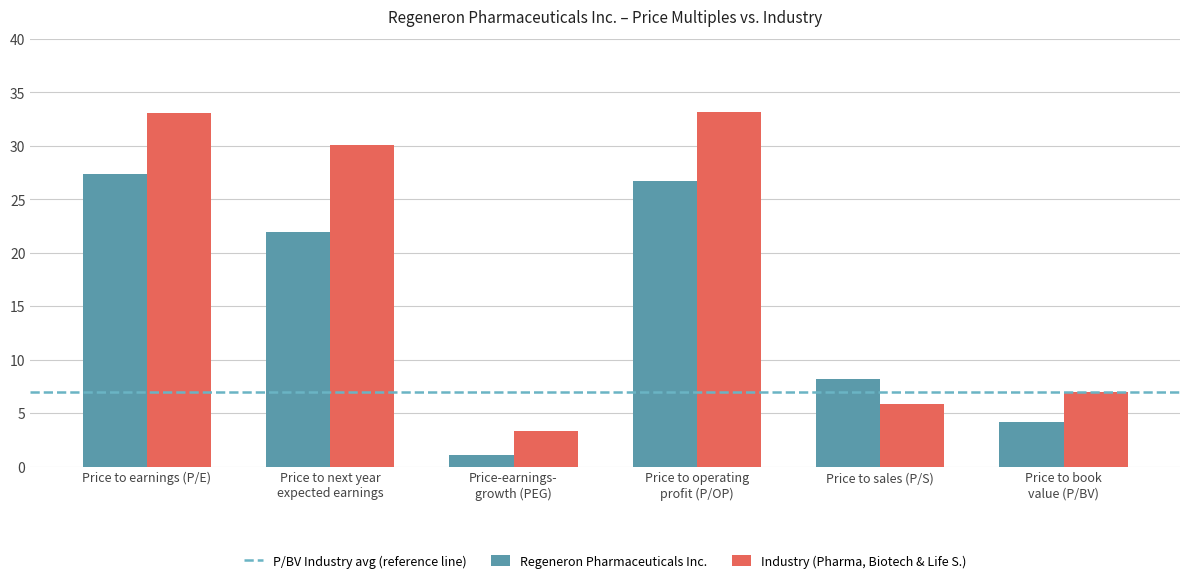

What is the greatest value displayed?

33.2